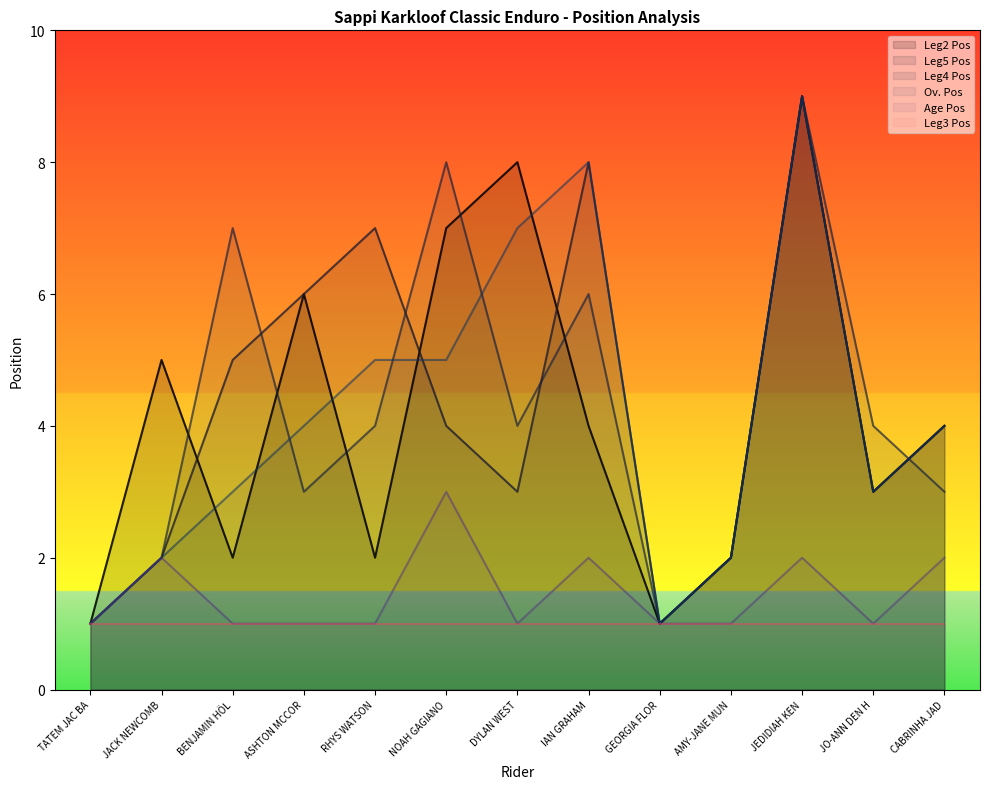

How many interior local valleys does the Age Pos series have?

2